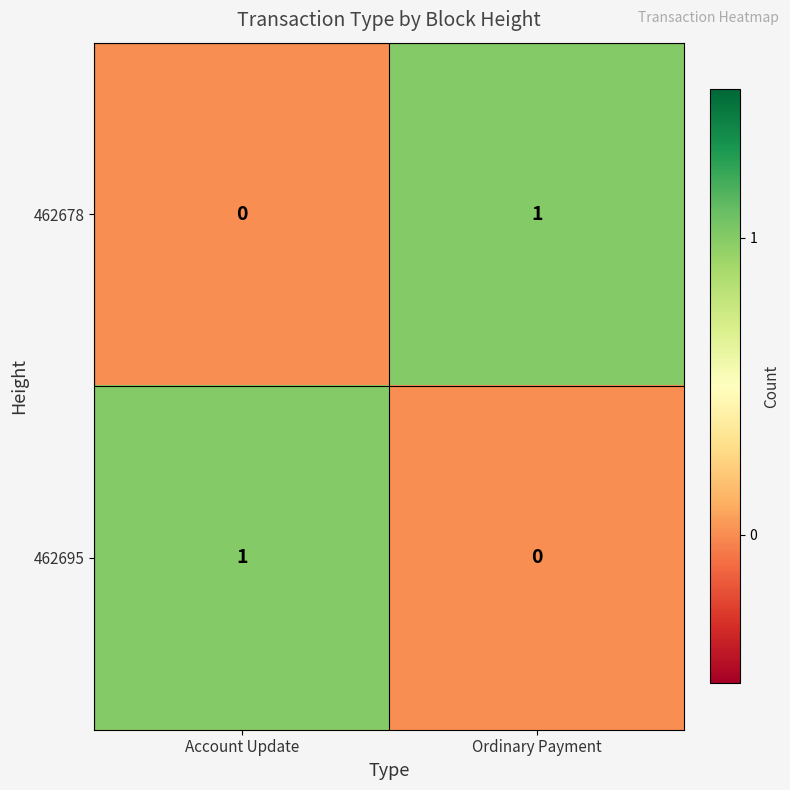

Rank the categories by 462678 value from lowest to highest.

Account Update, Ordinary Payment